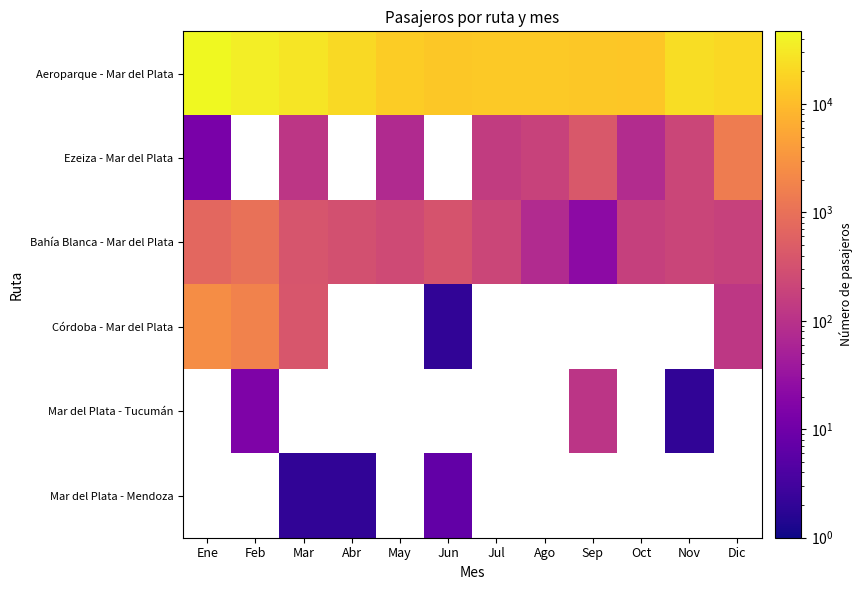

How many categories are shown in the chart?

12